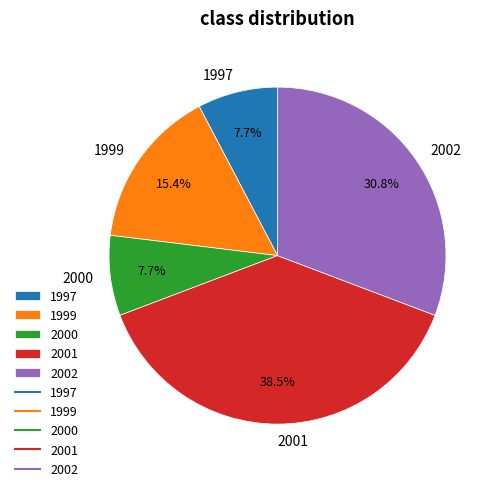

Combined, what portion of the pie is 2000 and 1997?

15.4%